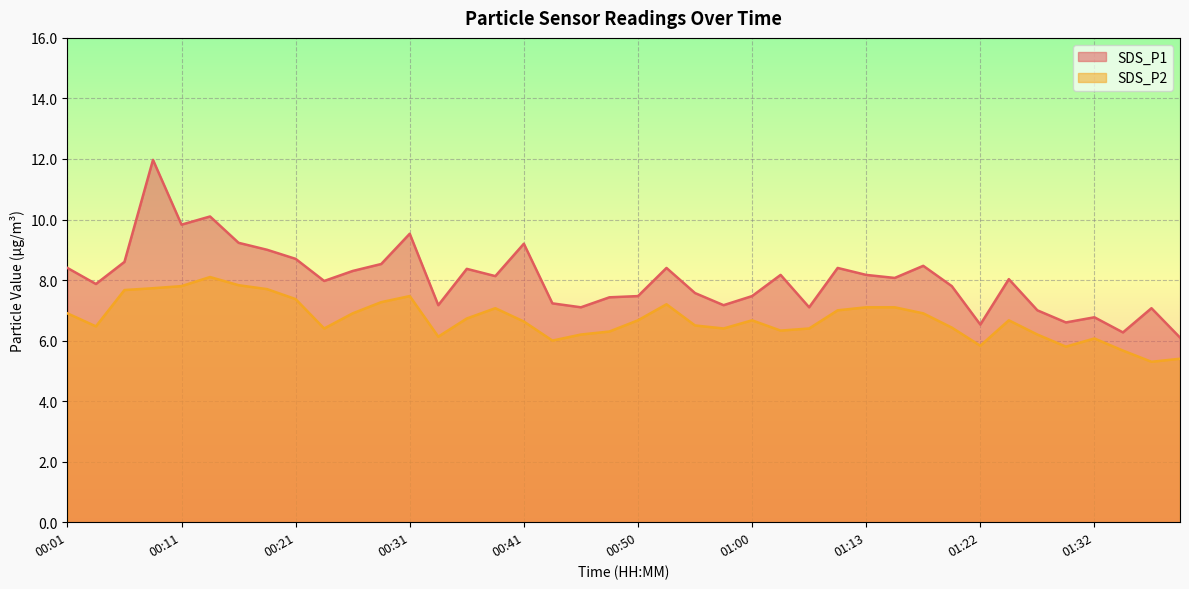

True or false: SDS_P2 and SDS_P1 intersect in this chart.

False